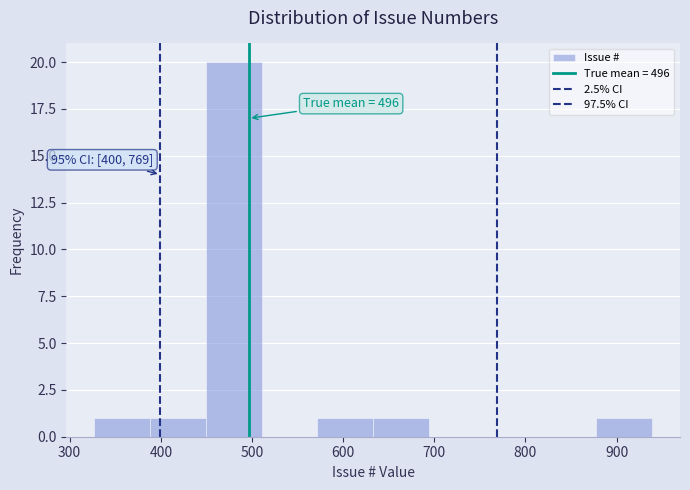

Over which range of the x-axis is the bar tallest?

450 to 510